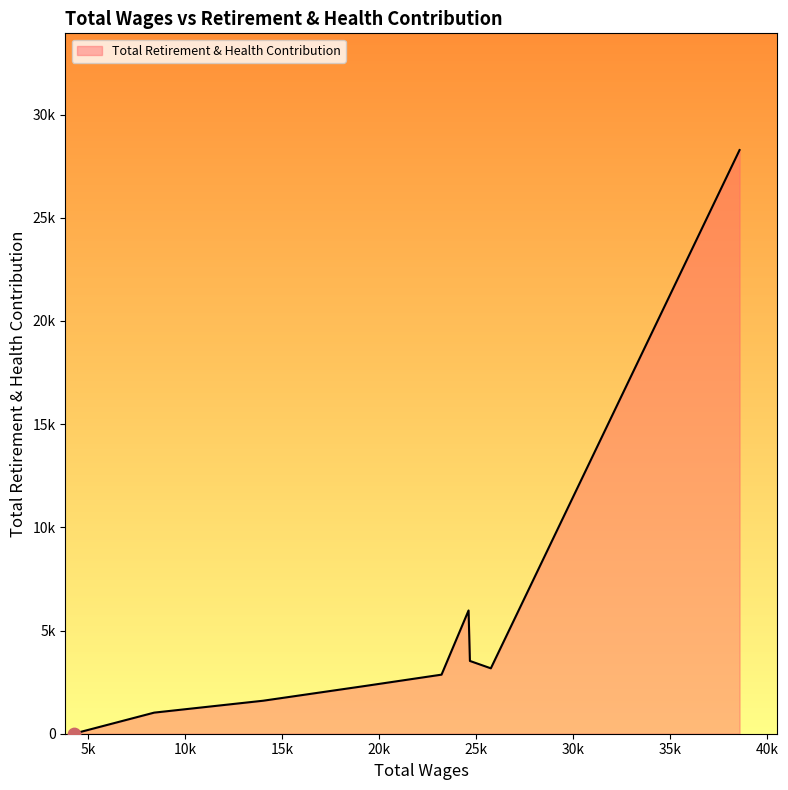

Does the chart have visible grid lines?

No